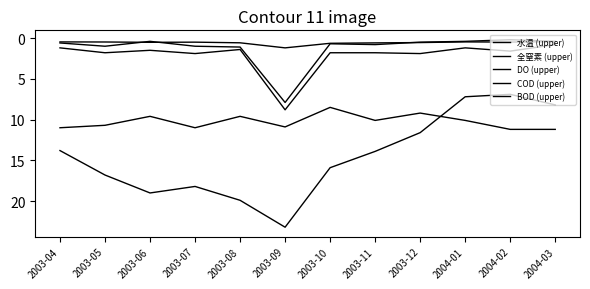

Rank the series at 2004-03 from highest to lowest value.

DO (upper), 水温 (upper), COD (upper), 全窒素 (upper), BOD (upper)